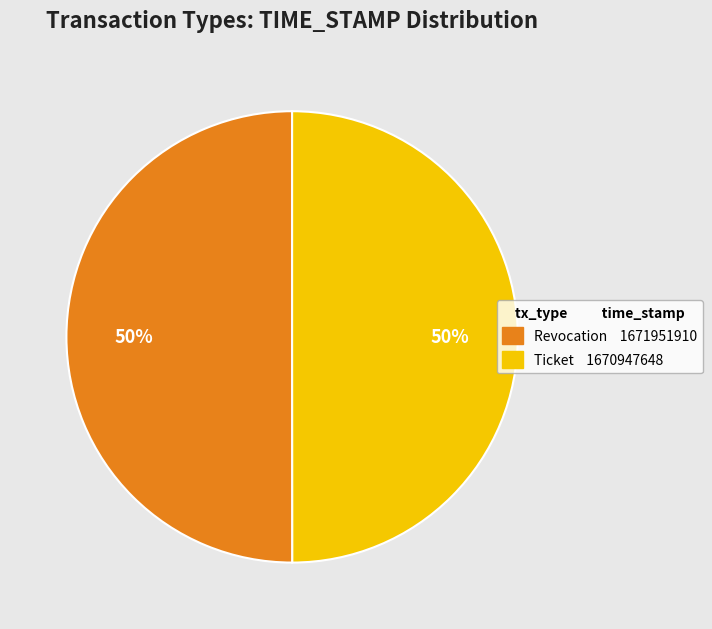

What percentage is the Ticket slice, to the nearest percent?

50%